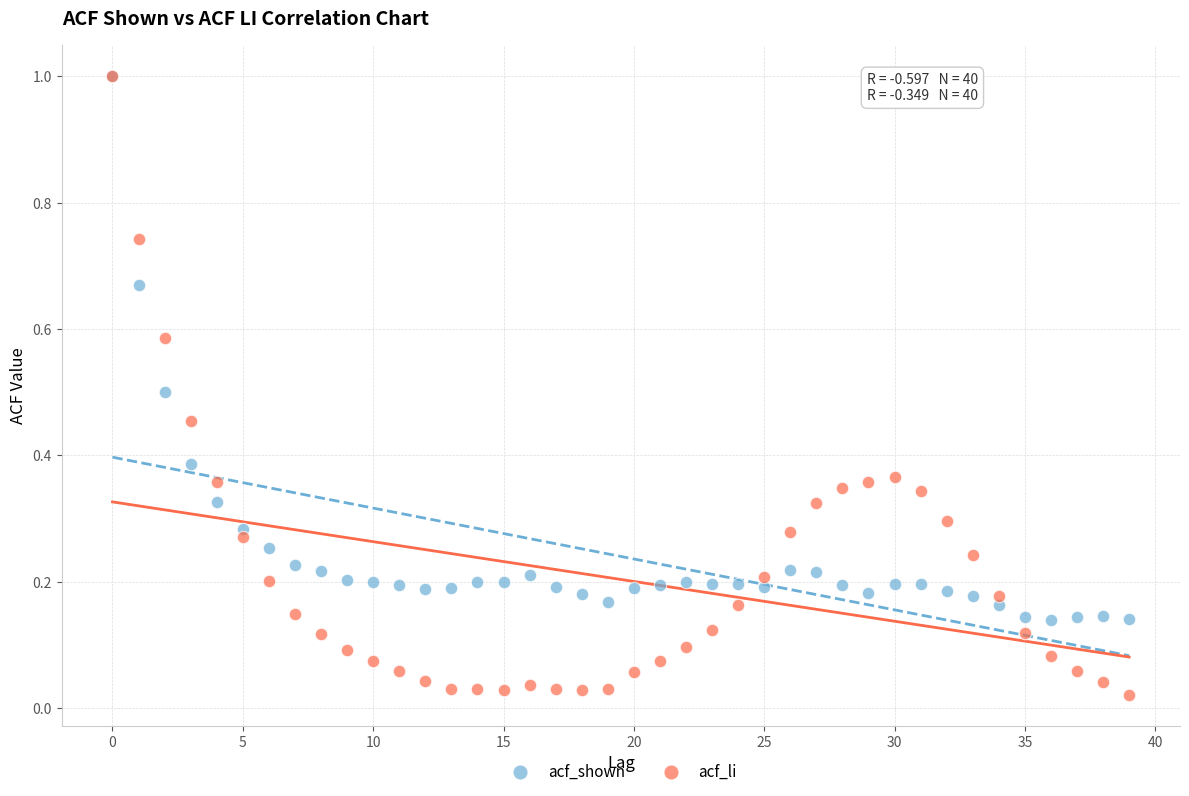

What are all the series names shown in the legend?

acf_shown, acf_li